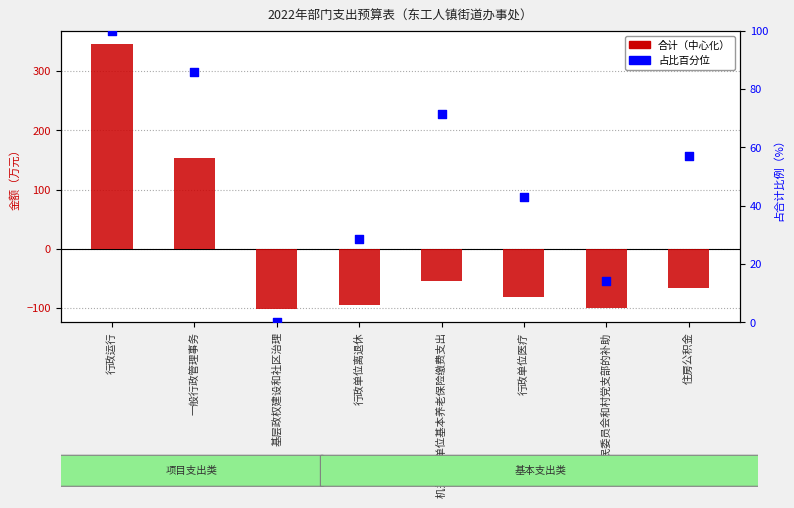

Which series has the widest spread of Y values?

合计（中心化）